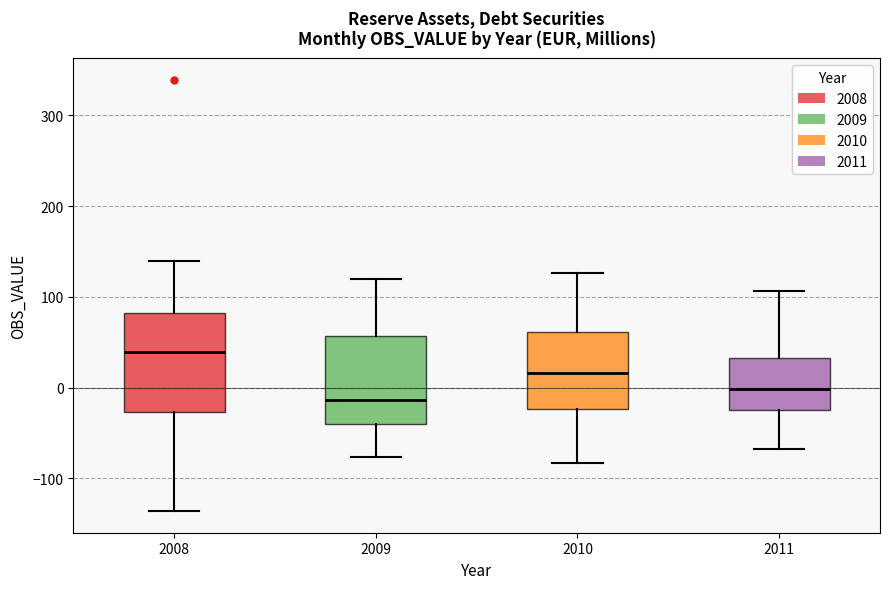

Which box has the highest median line?

2008